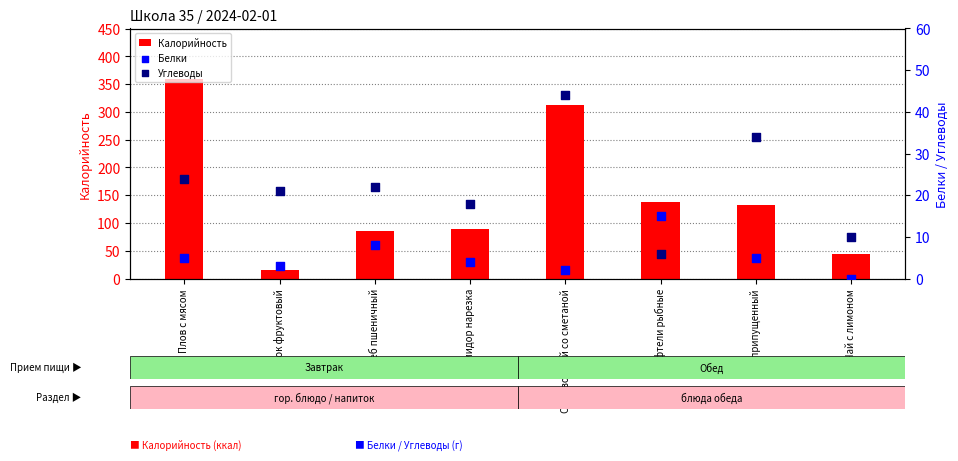

Which series has the largest total across all categories?

Калорийность